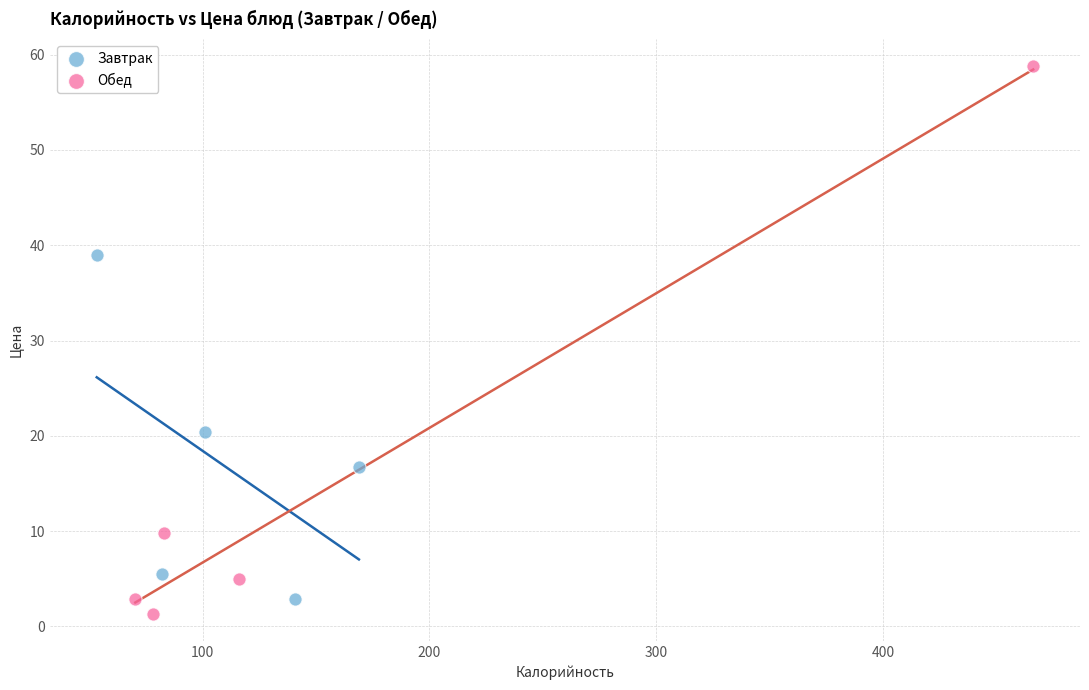

Which series has the largest Y range (max minus min)?

Обед